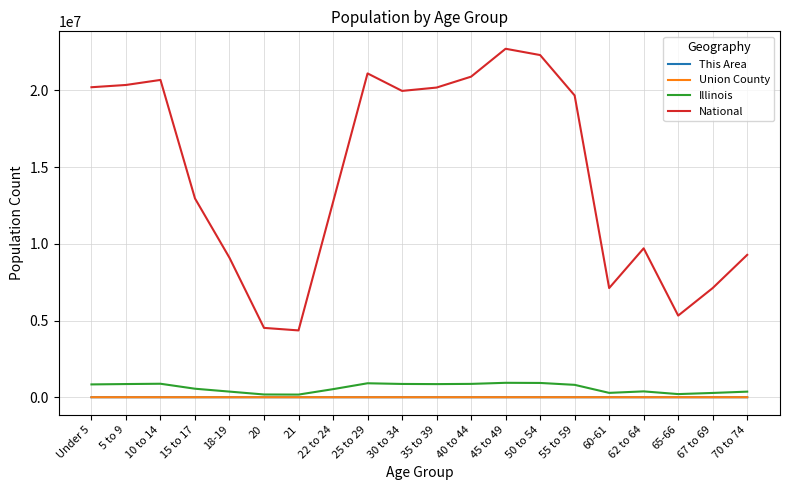

What is the average value of the This Area series?

54